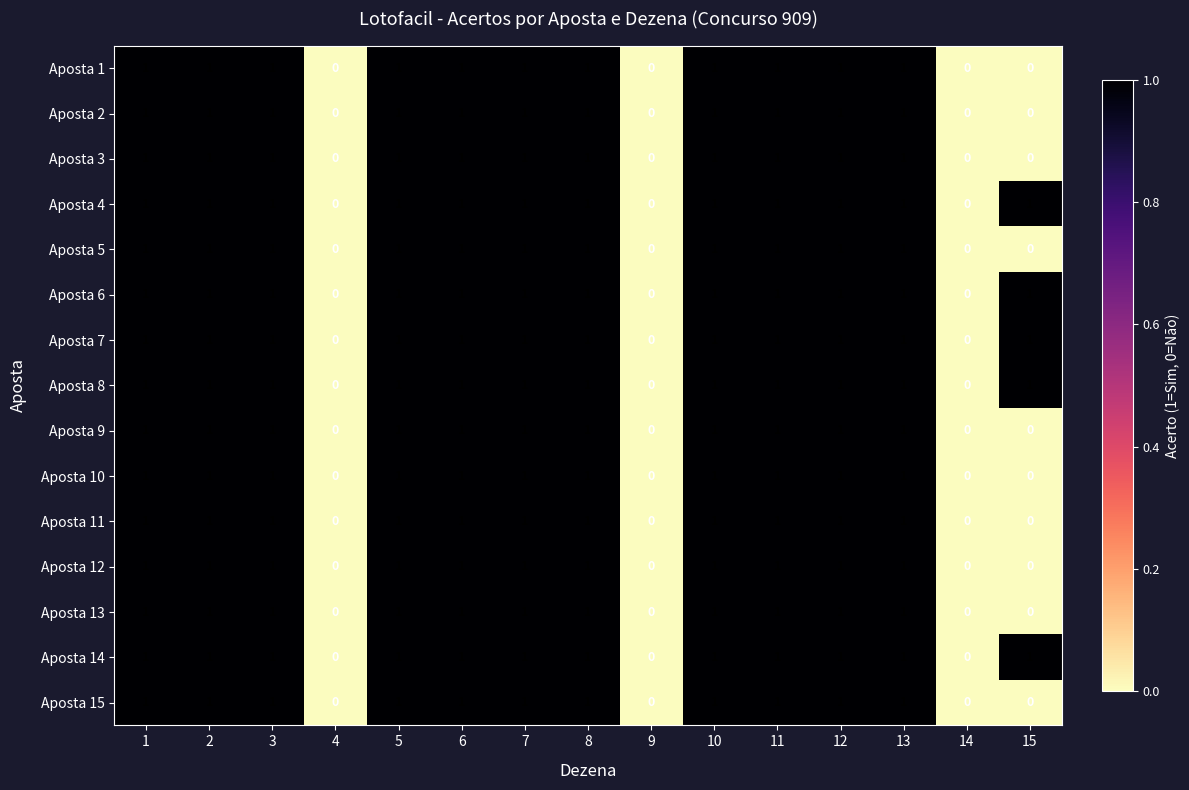

Count the Aposta 11 values in the range 0 to 1.

15